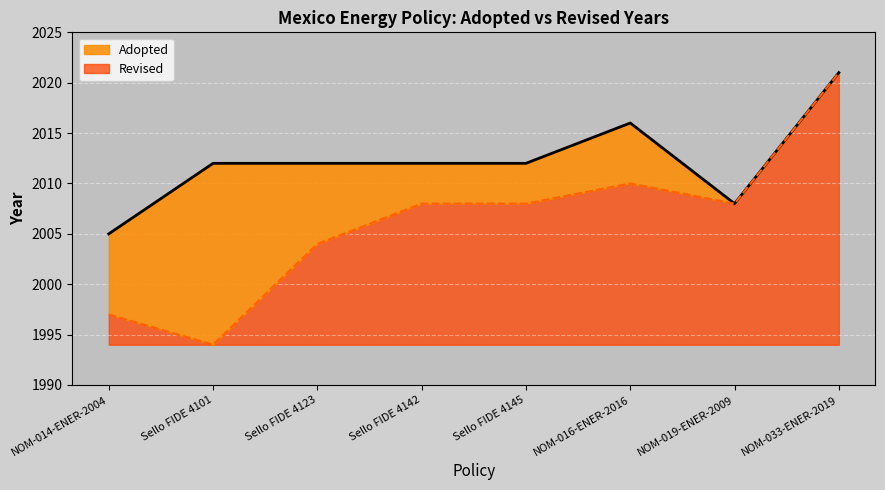

How many data points are less than 2008?

3